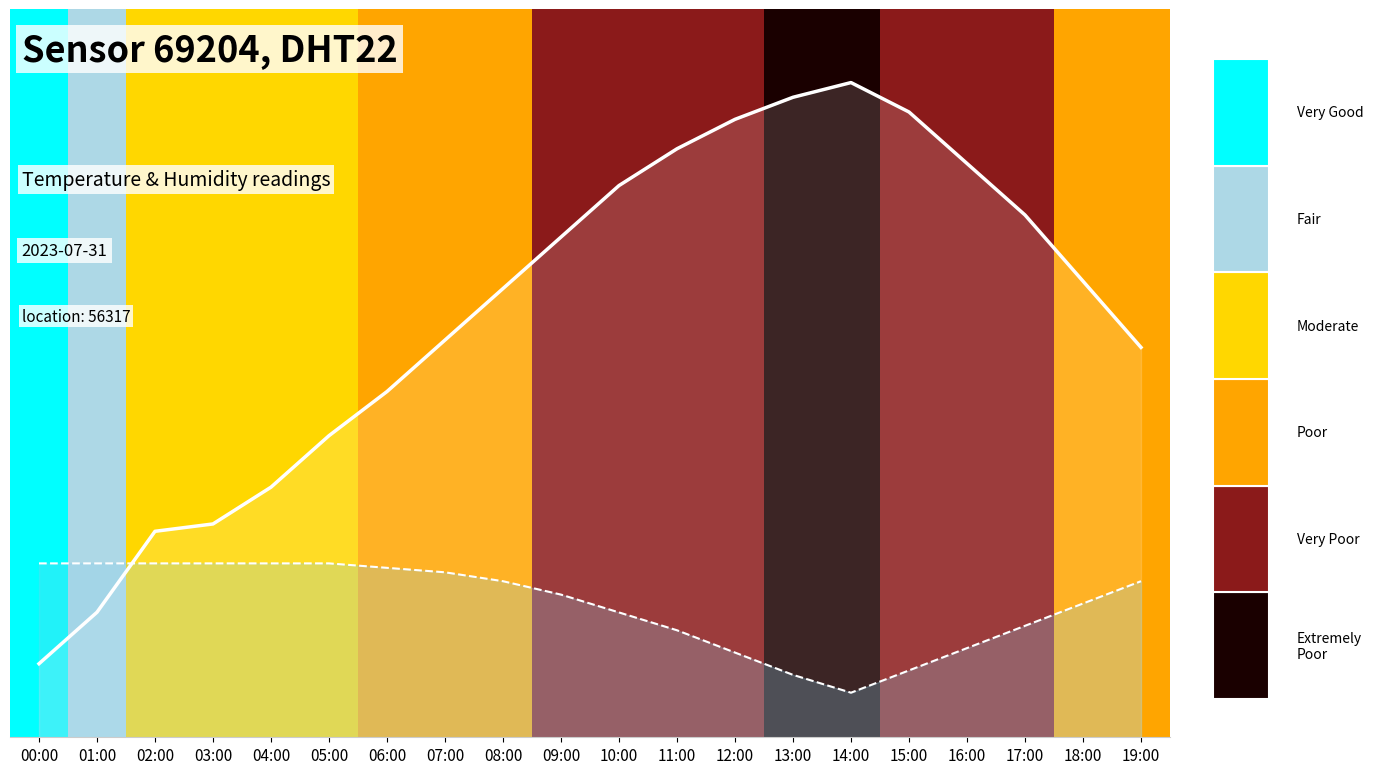

What is the spread (max minus min) of values at 18:00?

0.4